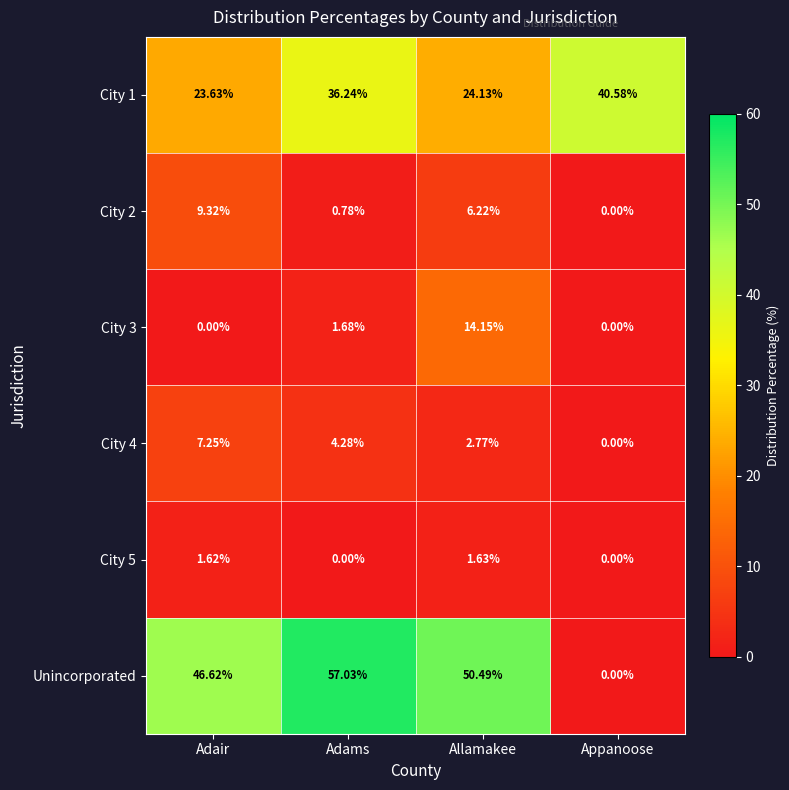

At Allamakee, list the series in order from largest to smallest.

Unincorporated, City 1, City 3, City 2, City 4, City 5